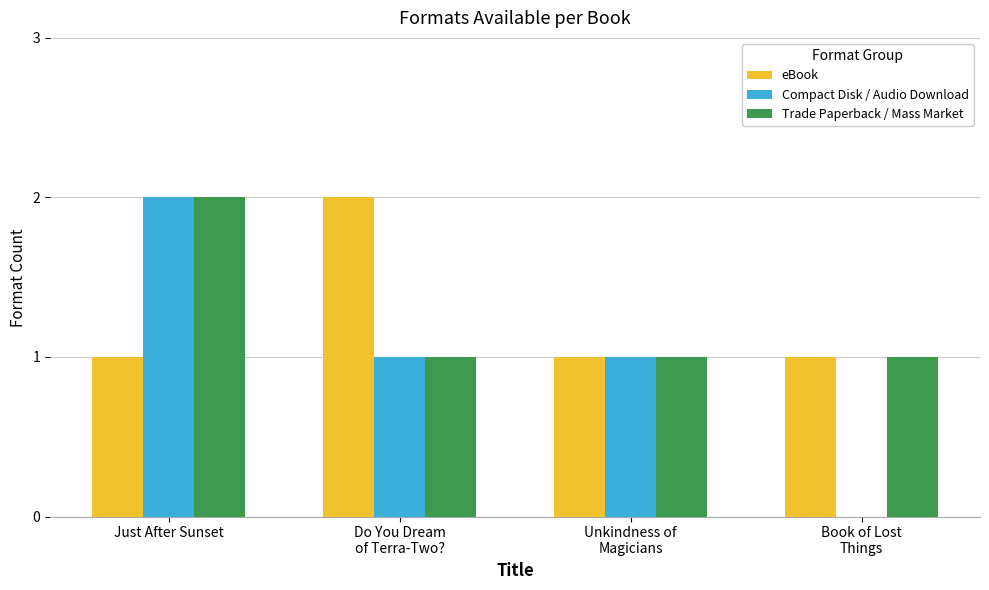

How many values in Compact Disk / Audio Download are above zero?

3